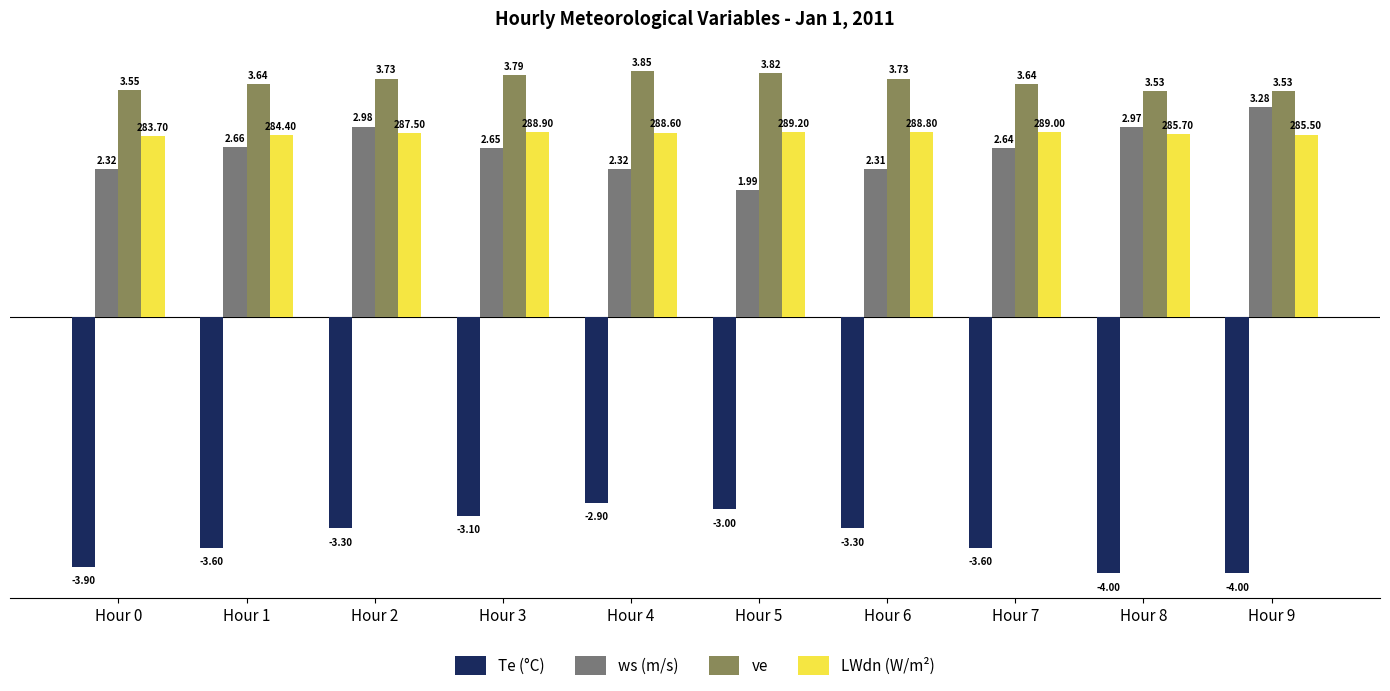

What is the minimum value shown in the chart?

-4.0